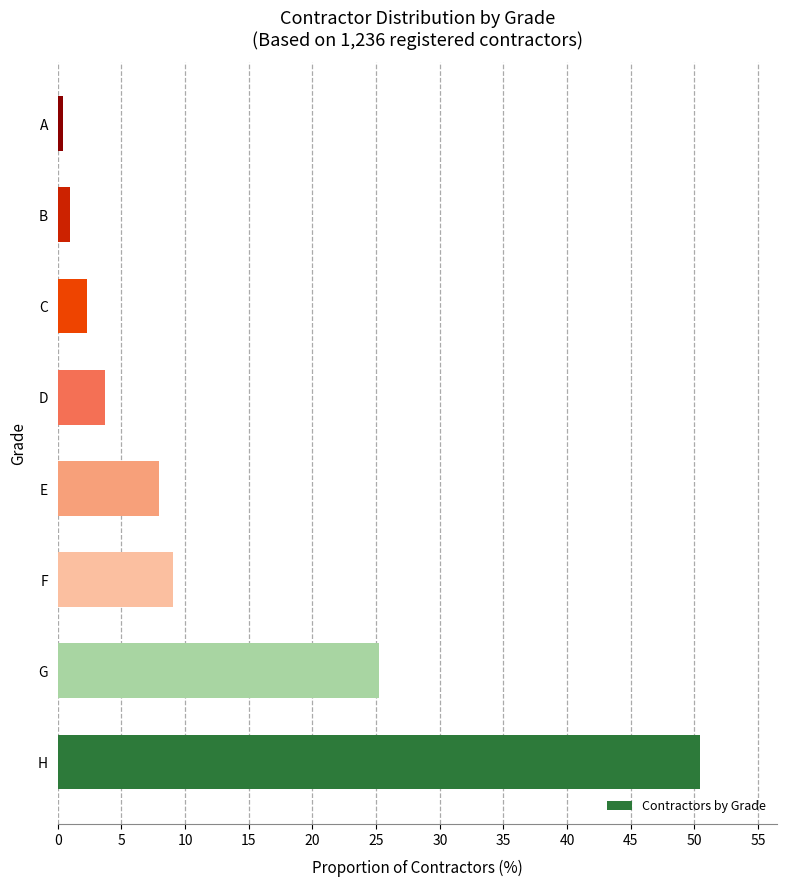

Are the bars grouped side by side (vs. stacked)?

No